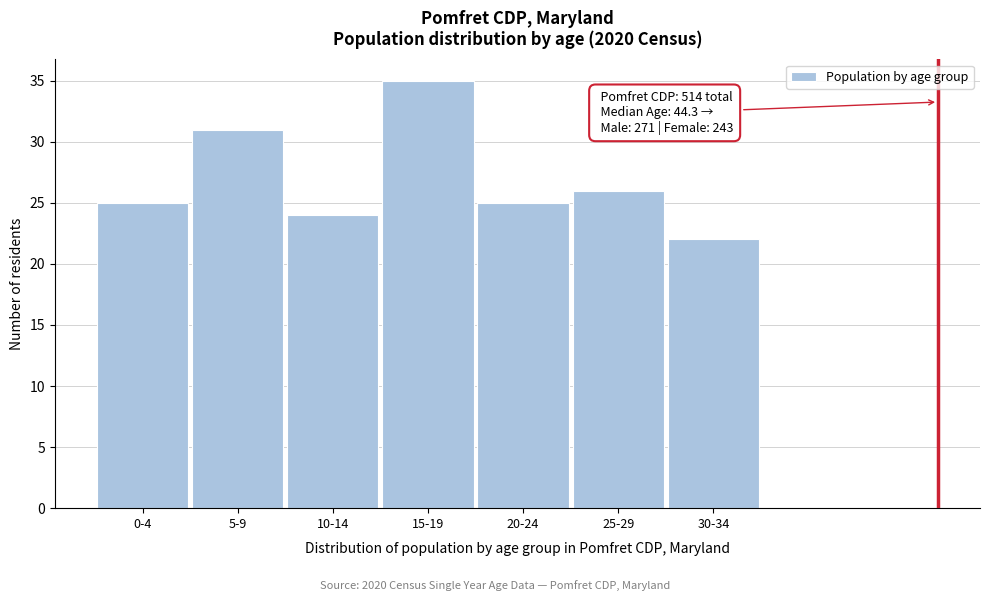

Reading right to left, extract all data points from this chart.

30-34=22	25-29=26	20-24=25	15-19=35	10-14=24	5-9=31	0-4=25